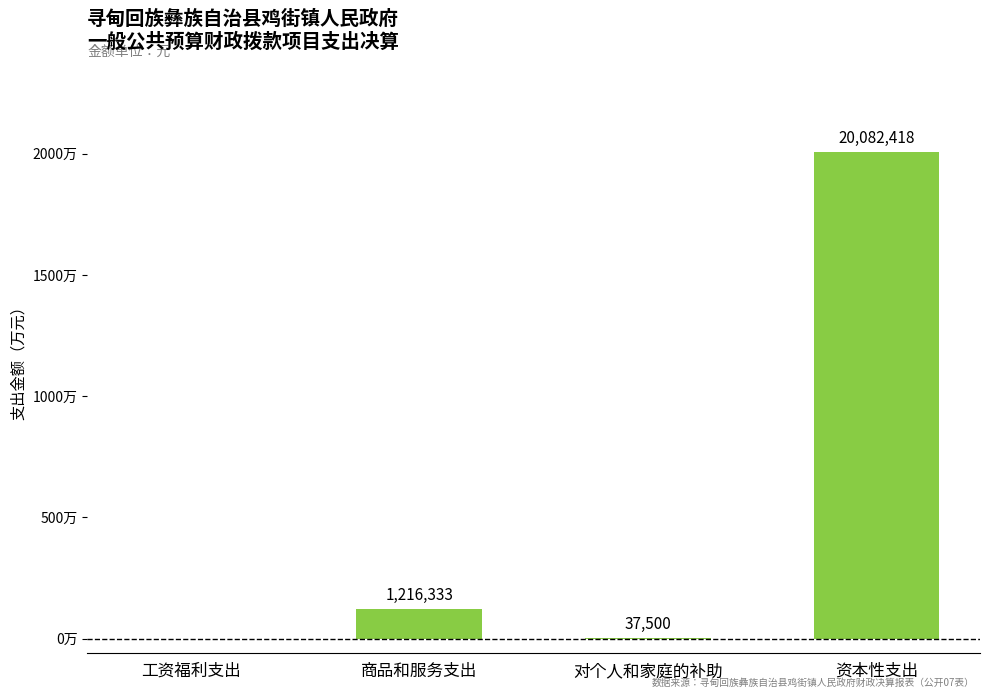

Rank the categories by value from highest to lowest.

资本性支出, 商品和服务支出, 对个人和家庭的补助, 工资福利支出